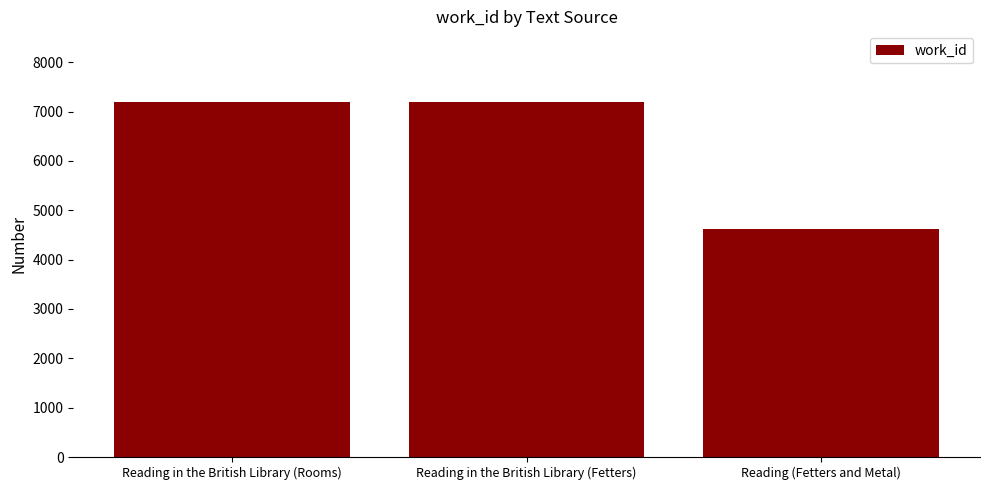

How many series are shown in this chart?

1